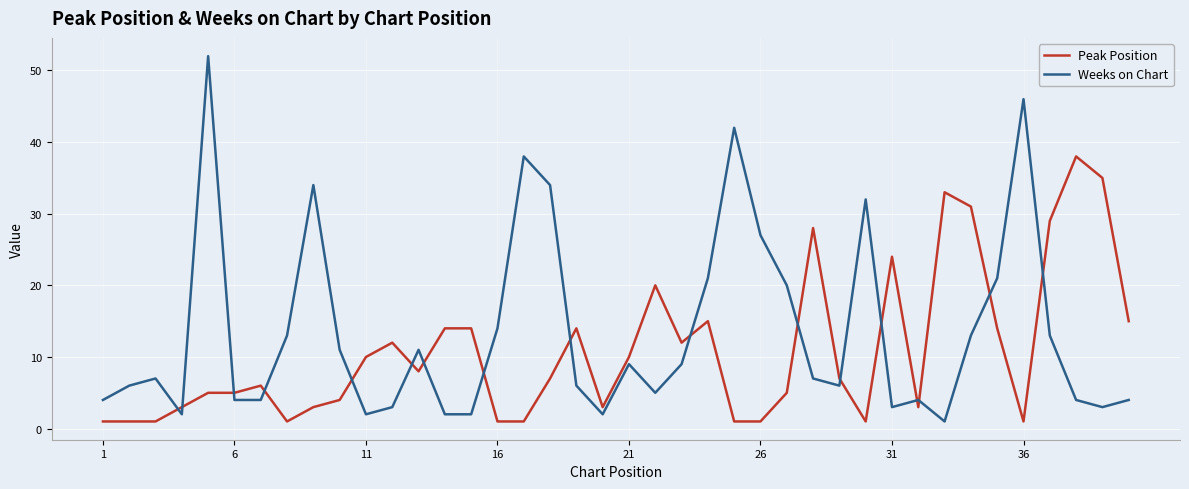

Does the chart have visible grid lines?

Yes